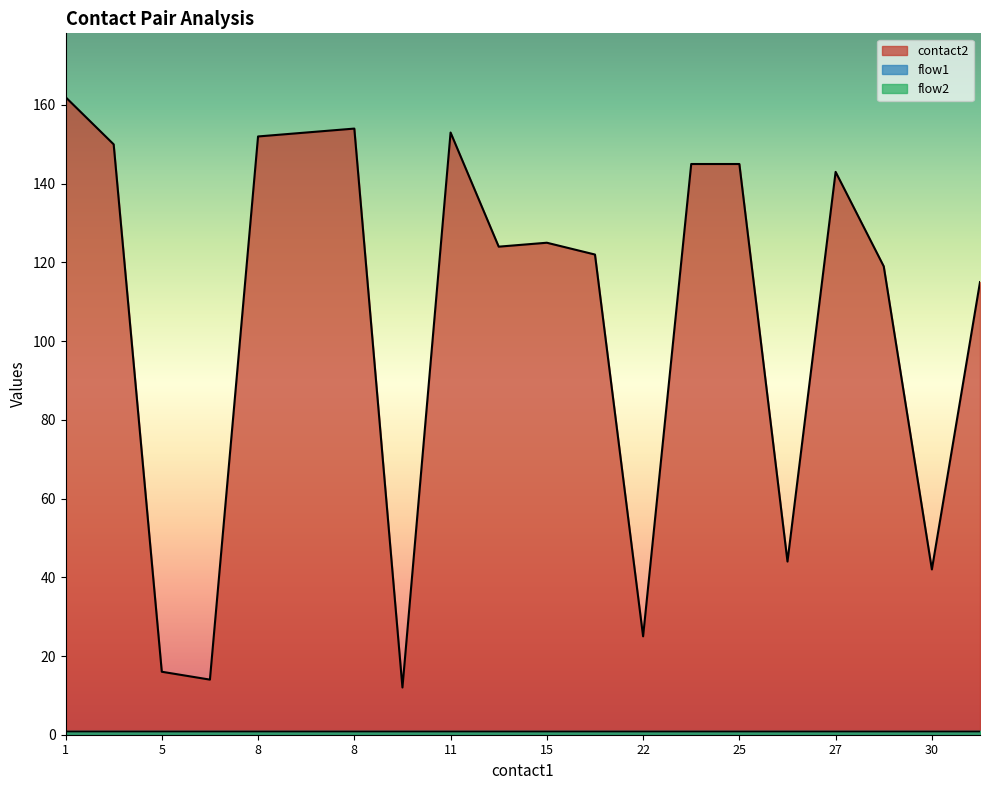

What is the spread (max minus min) of values at 17?

121